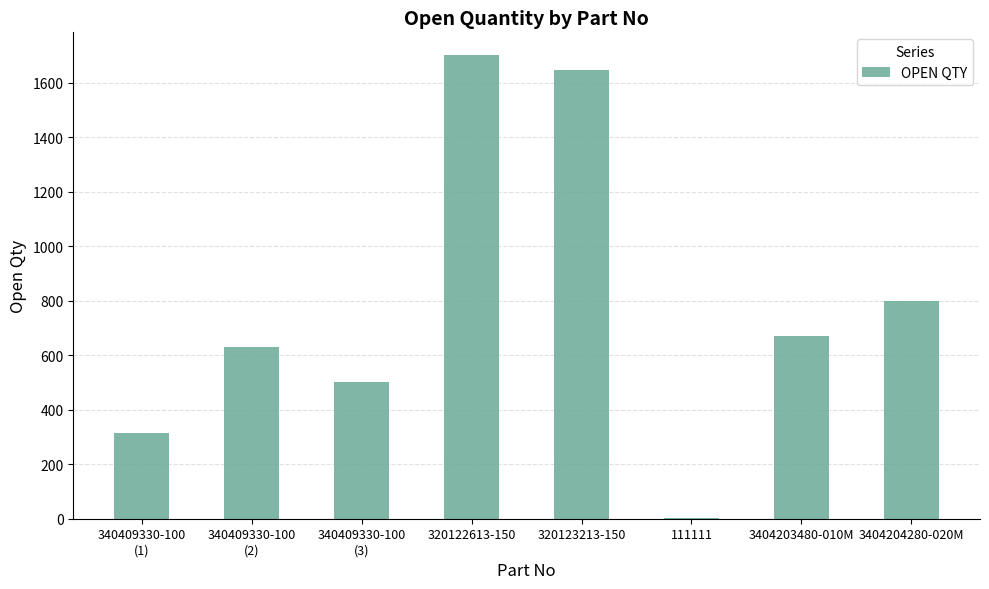

The chart shows a value of 1700 at 320122613-150. True or false?

True